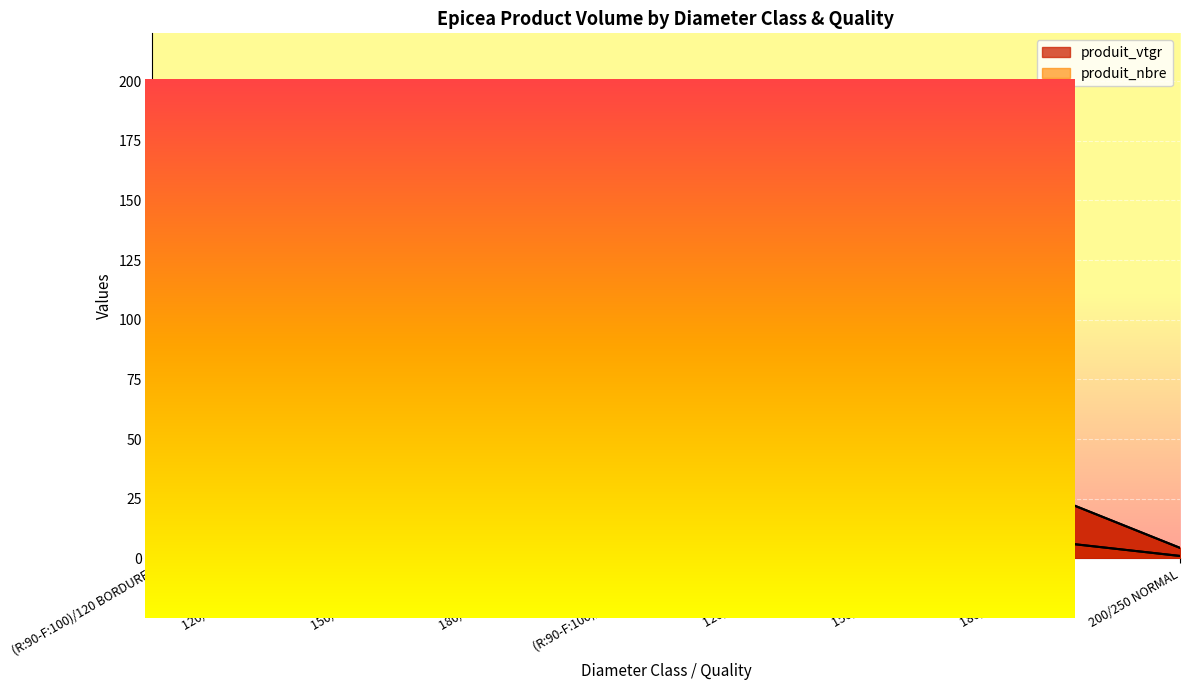

How many lines are shown in the chart?

2